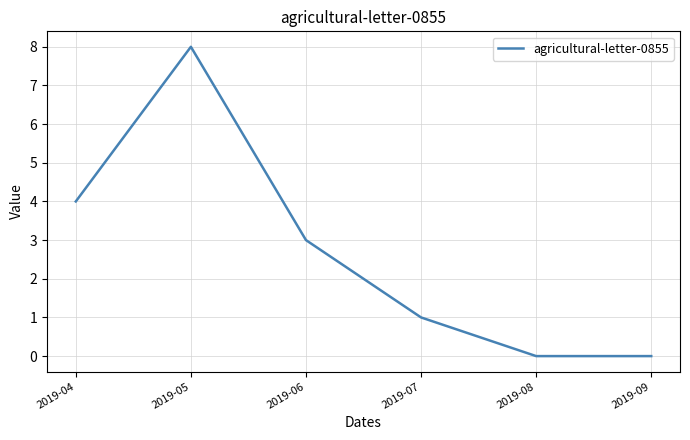

What is the average value?

3